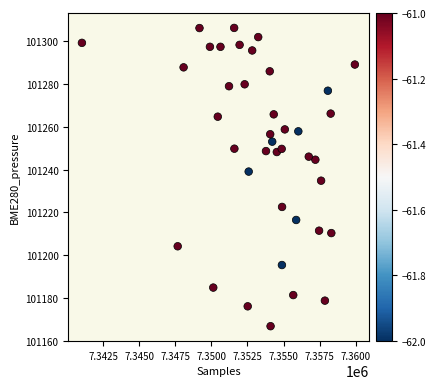

What is the range of X values (max minus min)?

18942.0